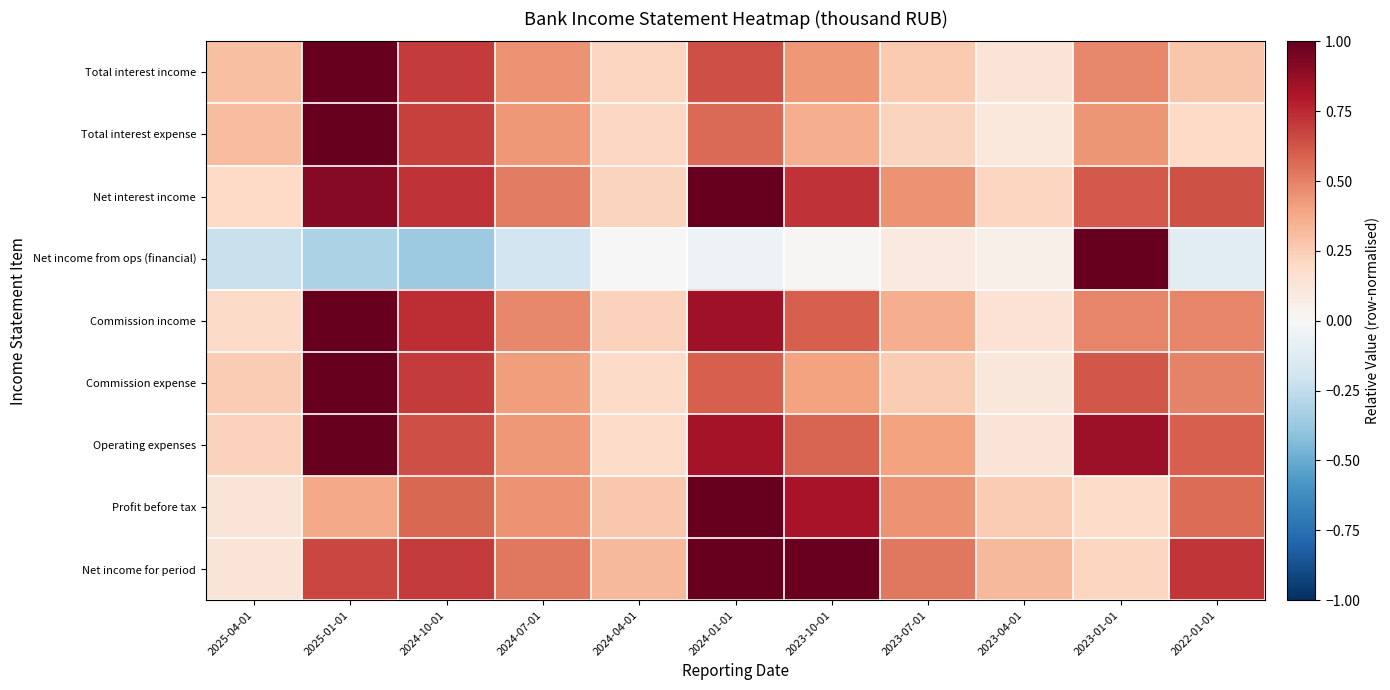

What is the greatest value displayed?

1.0